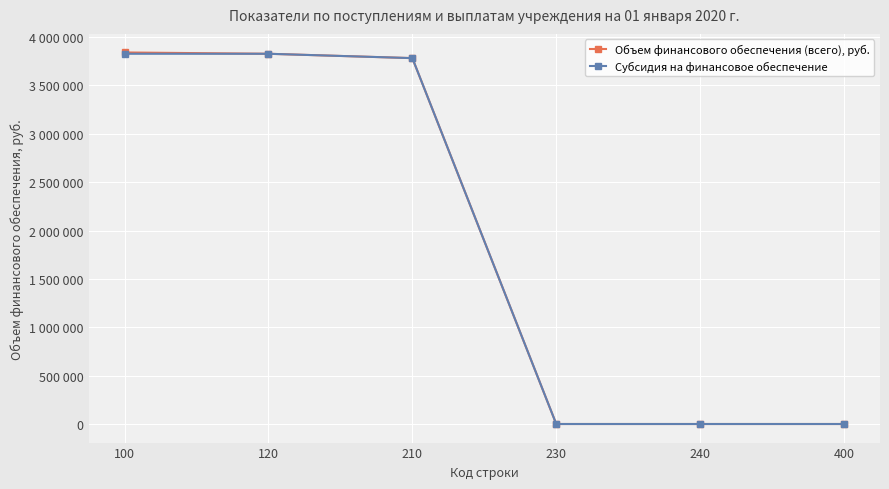

At which label does Субсидия на финансовое обеспечение reach its peak?

100